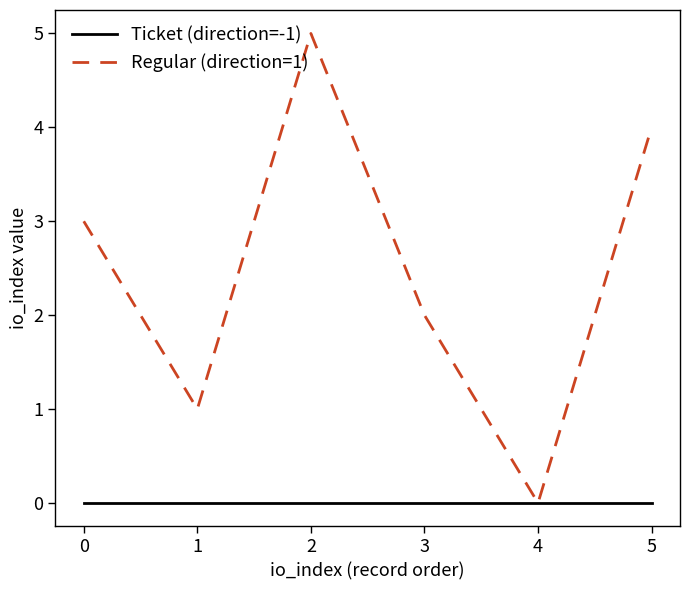

True or false: Ticket (direction=-1) has more than 2 points higher than both neighbors.

False